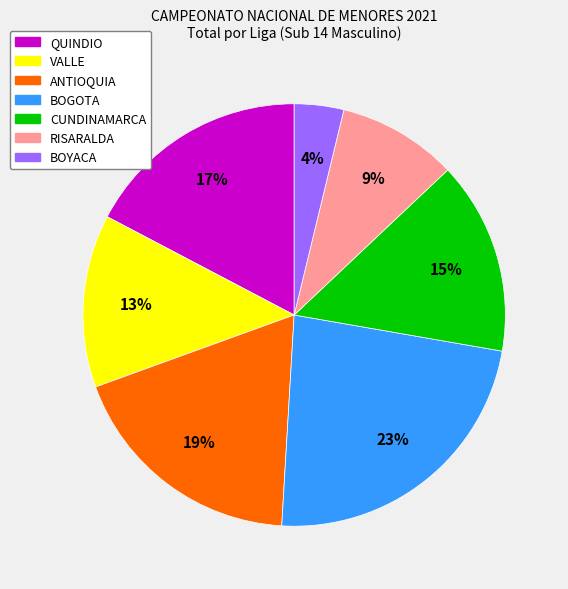

Is there any slice that represents more than half of the pie?

No